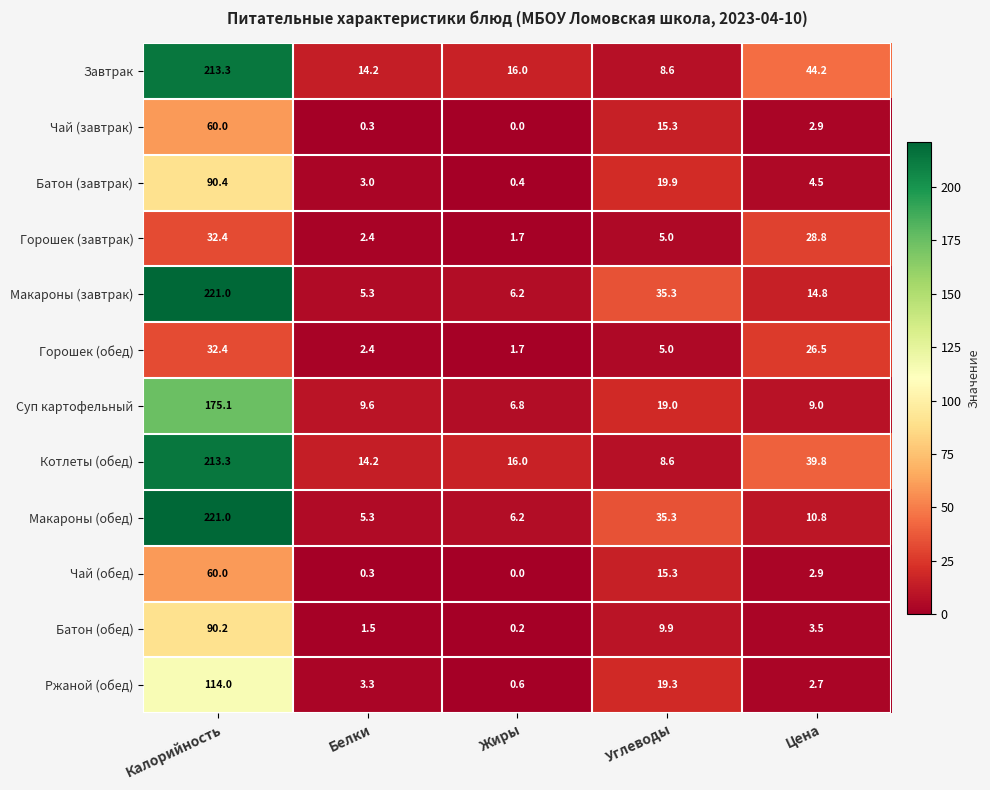

What is the total value across all series at Цена?

190.4